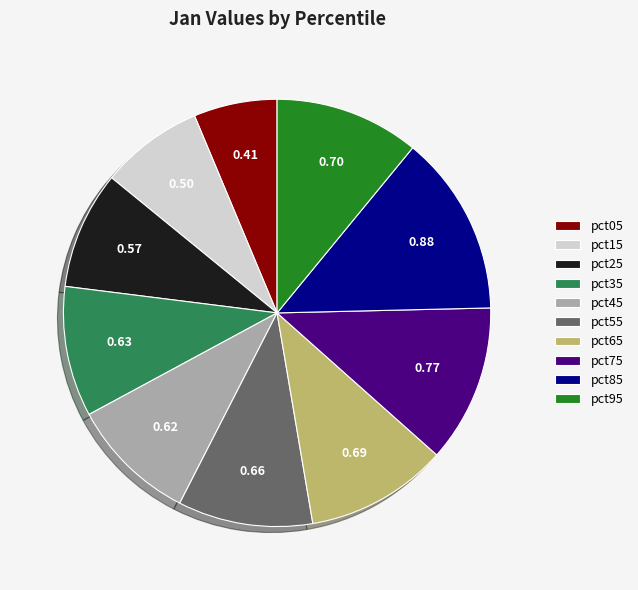

Does pct45 represent more than half of the total?

No